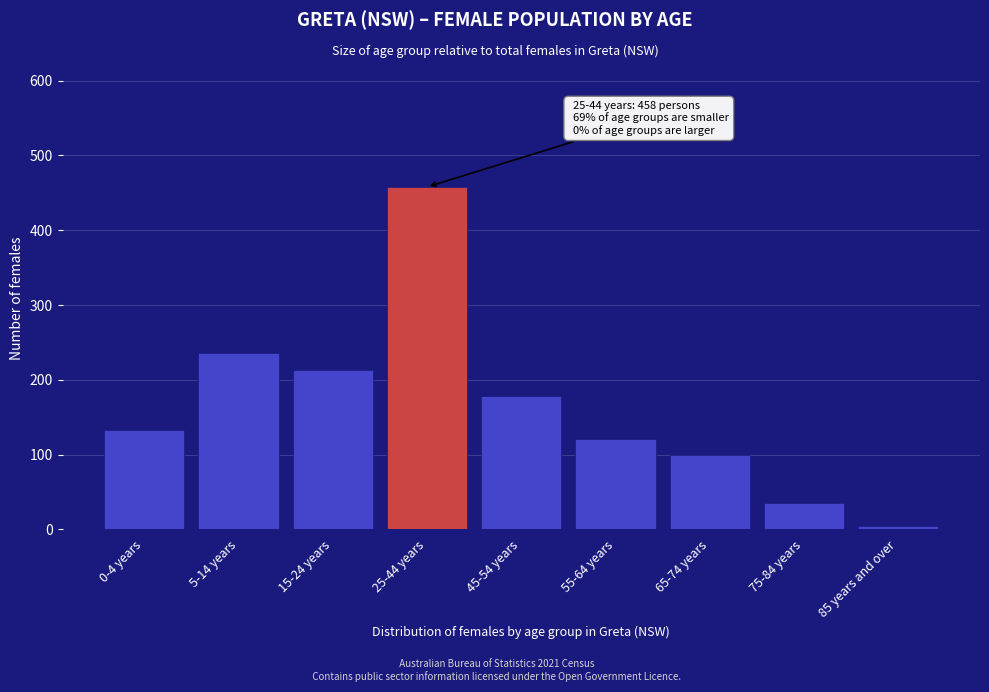

Reading right to left, extract all data points from this chart.

5	36	99	121	178	458	213	236	133